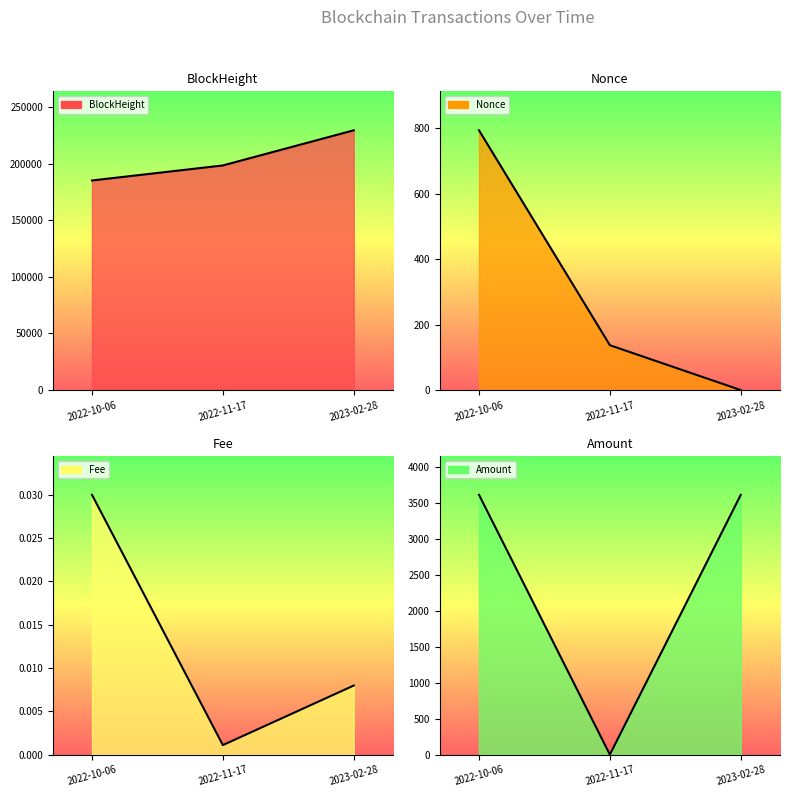

Rank the categories by Amount value from highest to lowest.

2022-10-06, 2023-02-28, 2022-11-17